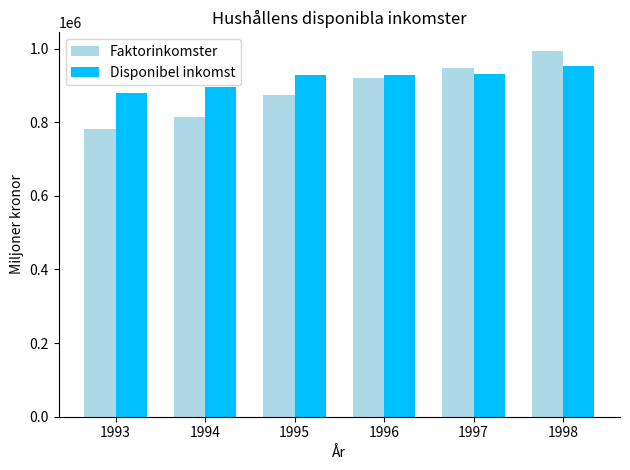

The value of Faktorinkomster at 1997 is 946194. True or false?

True